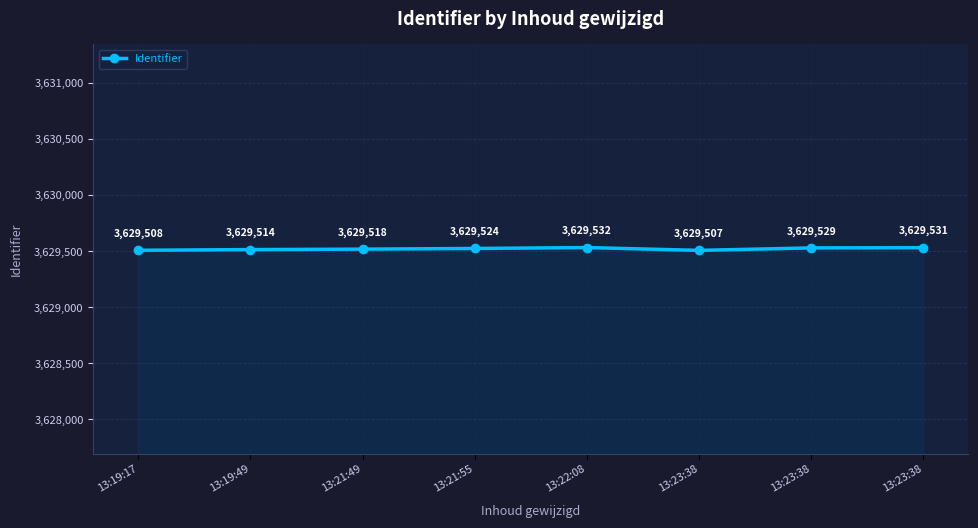

How many values are below 3629524?

4